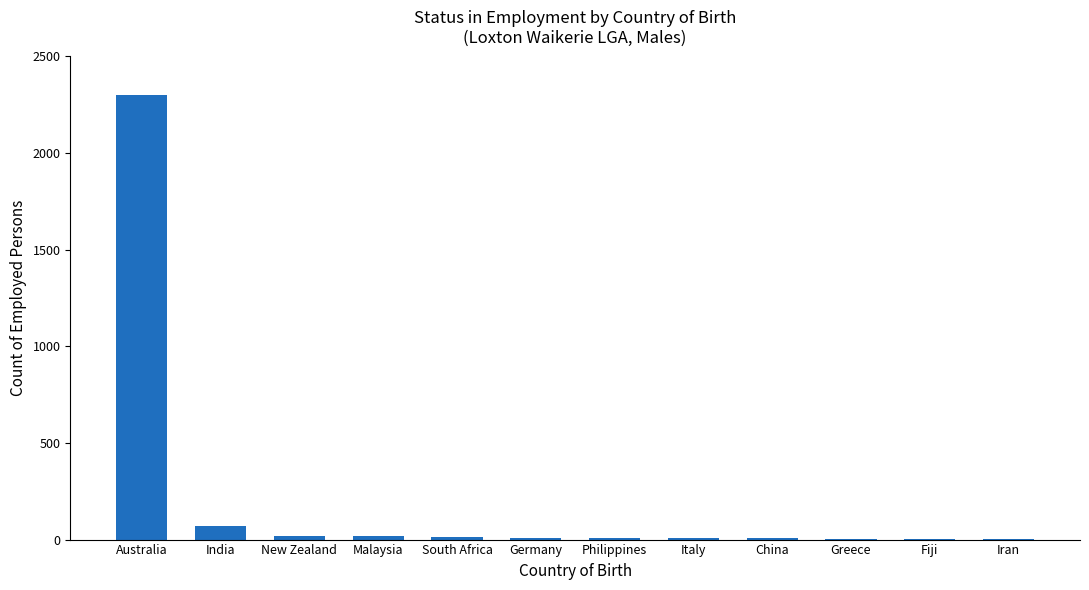

Where does the data first go above 9?

Australia